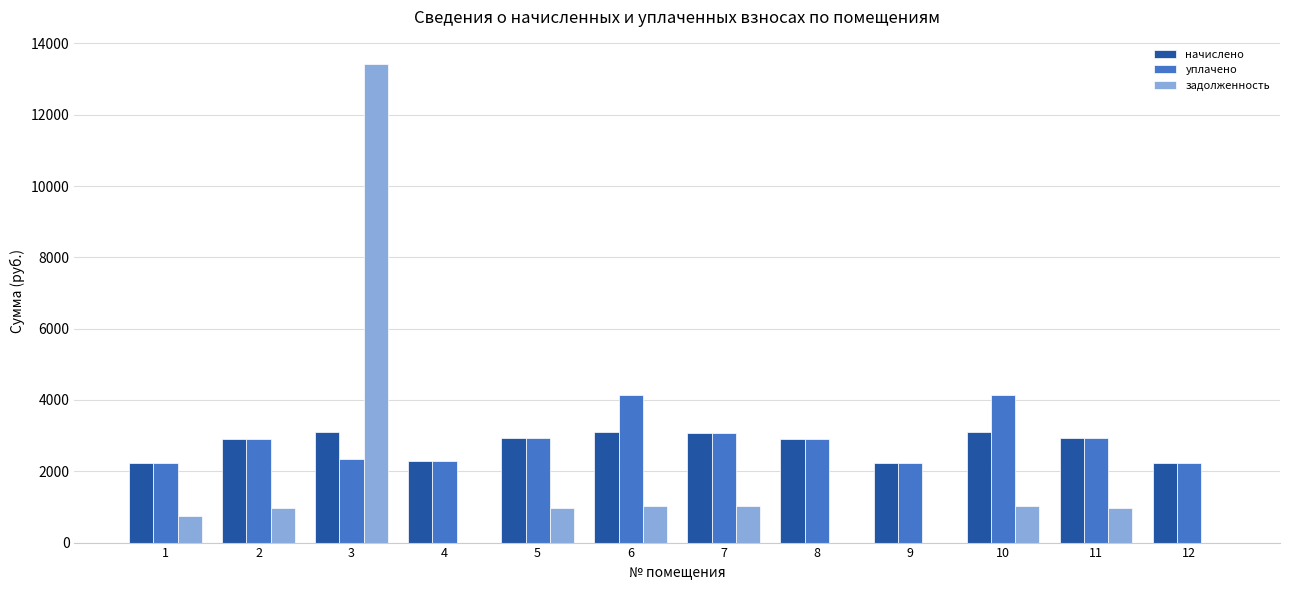

What is the sum of all начислено values?

33084.5